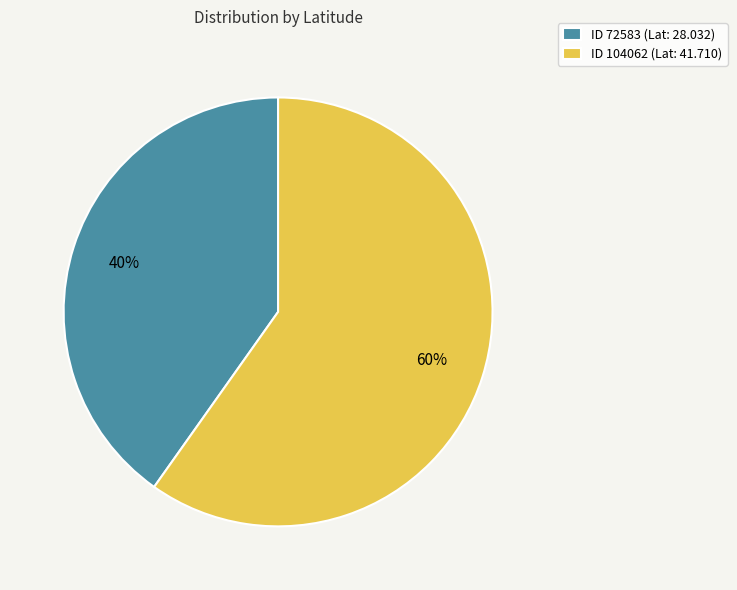

Is it true that ID 104062 (Lat: 41.710) is 67% of the pie?

False